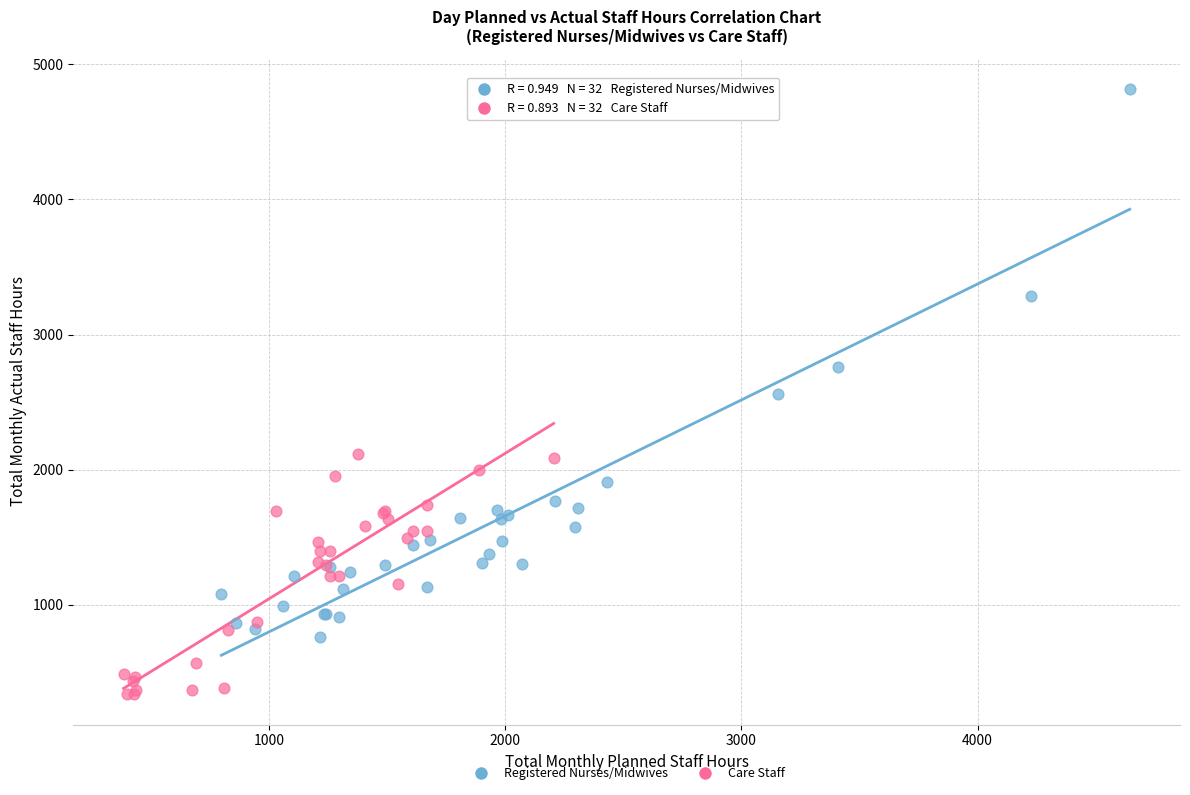

What are all the series names shown in the legend?

Registered Nurses/Midwives, Care Staff